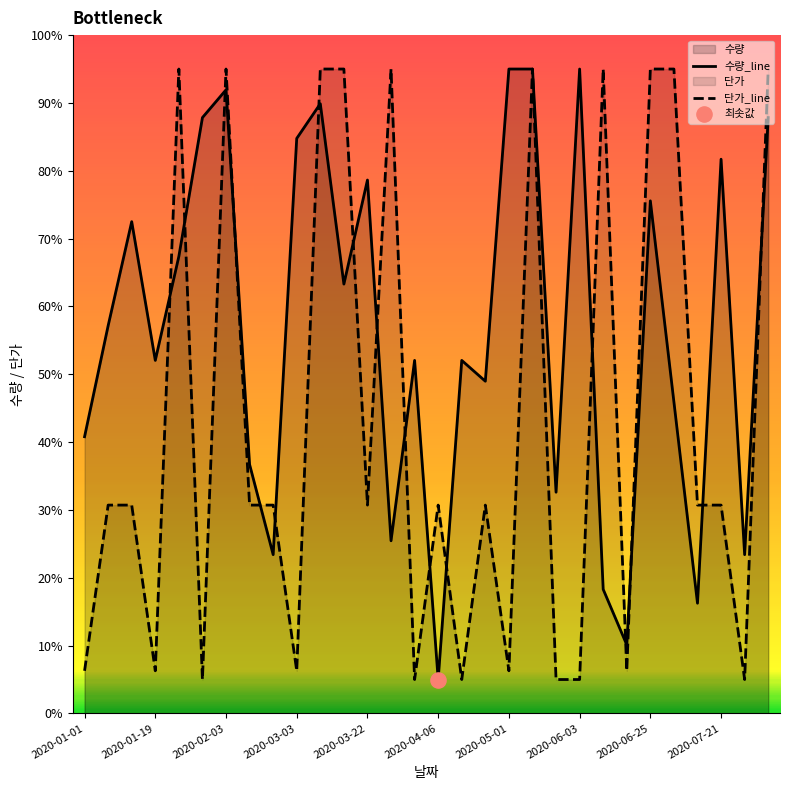

What are all the series names shown in the legend?

수량_line, 단가_line